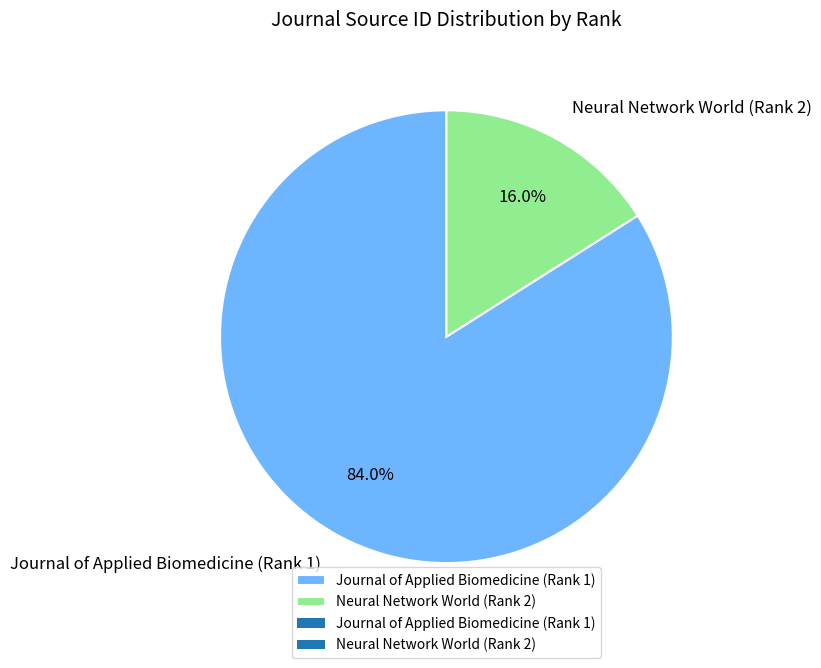

Approximately how many times larger is the value at Neural Network World (Rank 2) compared to Journal of Applied Biomedicine (Rank 1)?

0.2